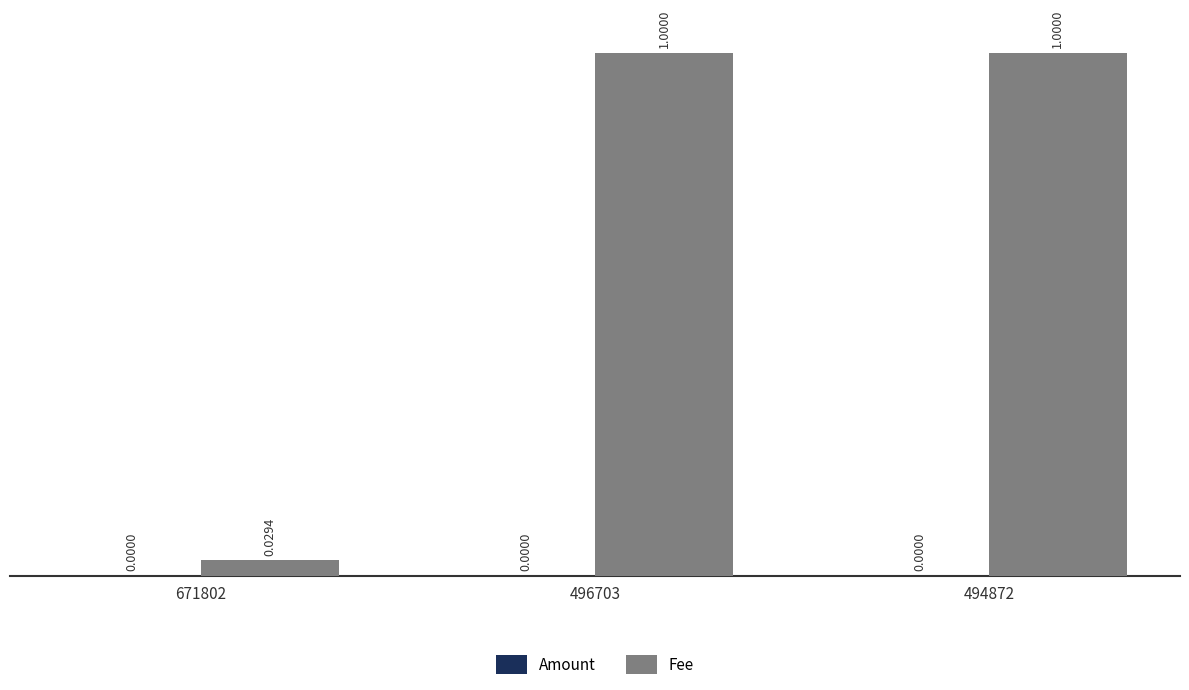

How many data points does each series have?

3